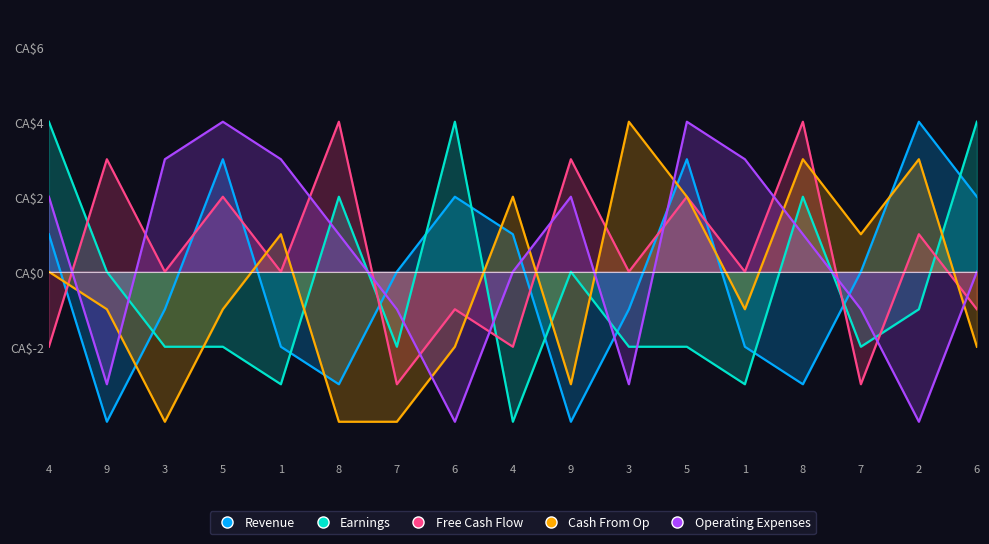

Reading right to left, list all the values displayed in this chart.

Revenue: 6=2	2=4	7=0	8=-3	1=-2	5=3	3=-1	9=-4	4=1	6=2	7=0	8=-3	1=-2	5=3	3=-1	9=-4	4=1
Earnings: 6=4	2=-1	7=-2	8=2	1=-3	5=-2	3=-2	9=0	4=-4	6=4	7=-2	8=2	1=-3	5=-2	3=-2	9=0	4=4
Free Cash Flow: 6=-1	2=1	7=-3	8=4	1=0	5=2	3=0	9=3	4=-2	6=-1	7=-3	8=4	1=0	5=2	3=0	9=3	4=-2
Cash From Op: 6=-2	2=3	7=1	8=3	1=-1	5=2	3=4	9=-3	4=2	6=-2	7=-4	8=-4	1=1	5=-1	3=-4	9=-1	4=0
Operating Expenses: 6=0	2=-4	7=-1	8=1	1=3	5=4	3=-3	9=2	4=0	6=-4	7=-1	8=1	1=3	5=4	3=3	9=-3	4=2